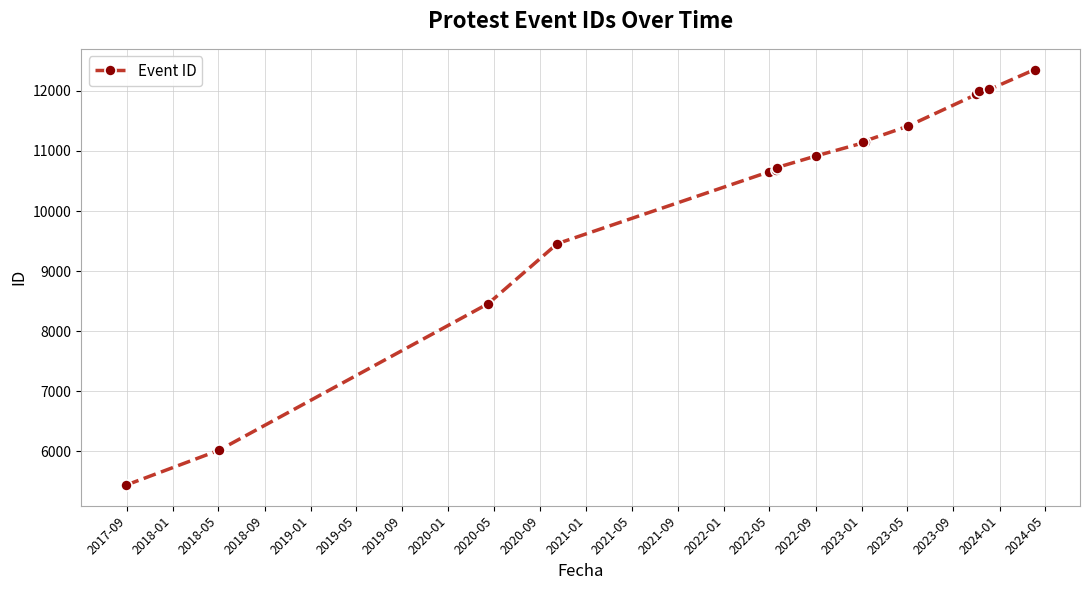

What is the value of the 11th point from the left?

11412